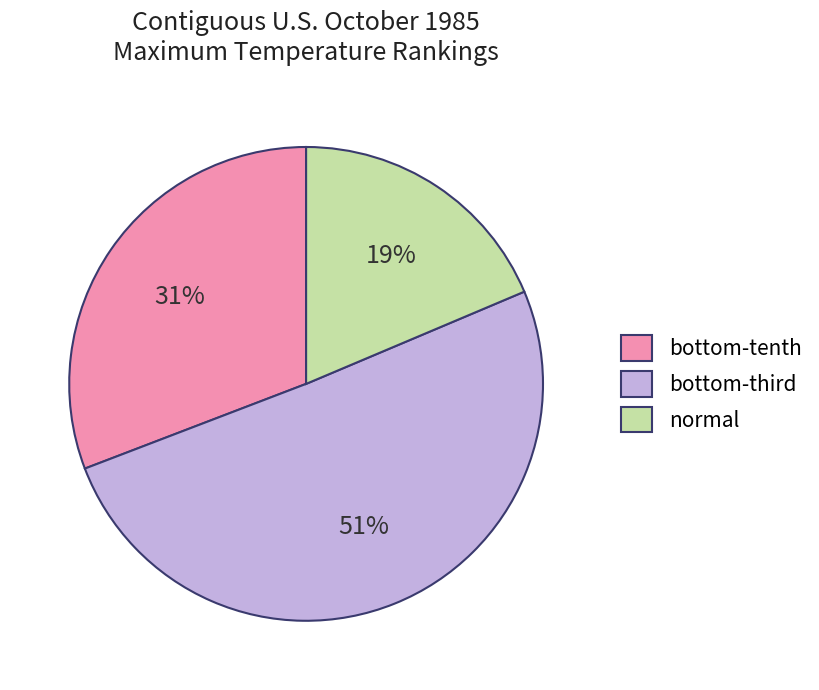

To the nearest percent, what is the difference between the largest and smallest slice percentages?

32%